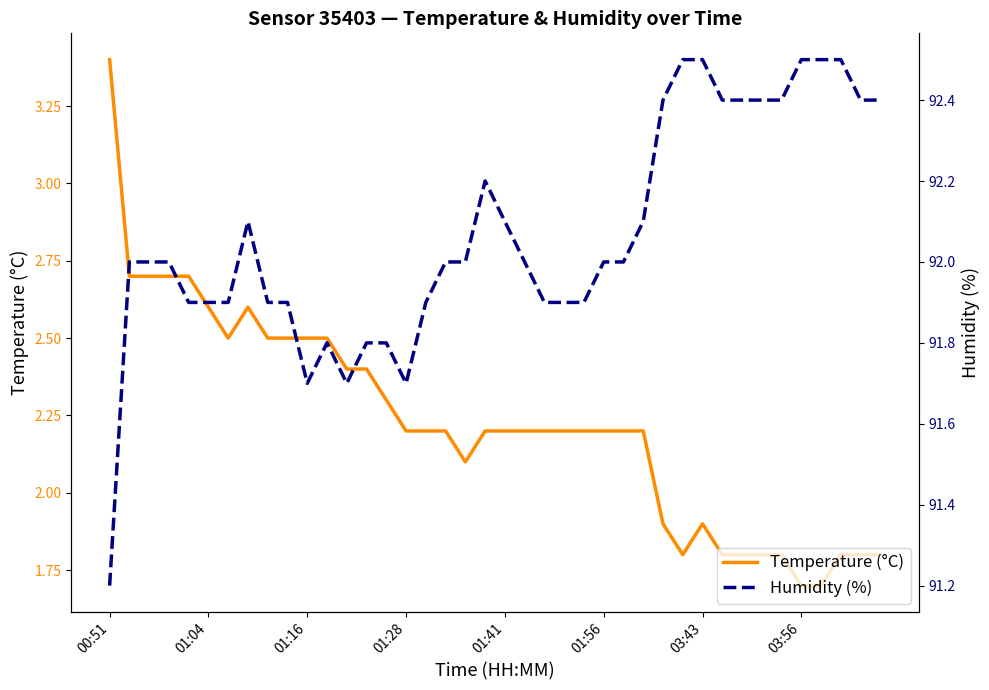

The value of Temperature (°C) at 01:28 is 2.2. True or false?

True